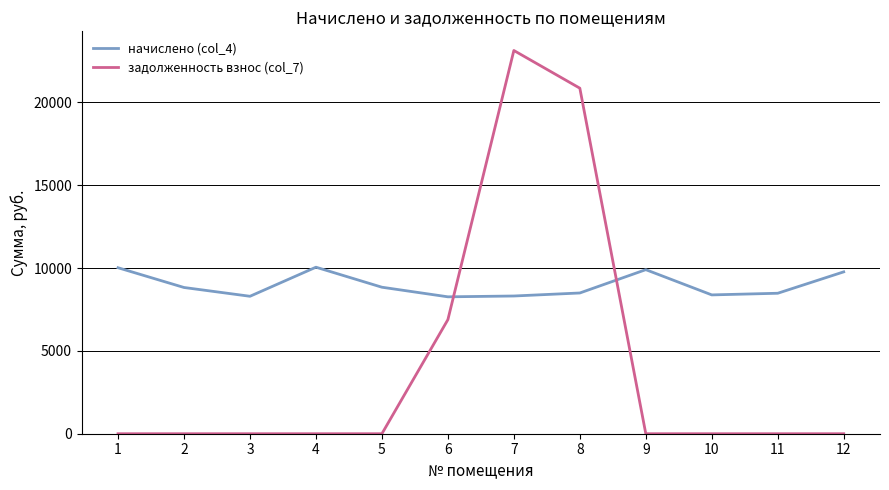

What is the total value across all series at 1?

10018.8